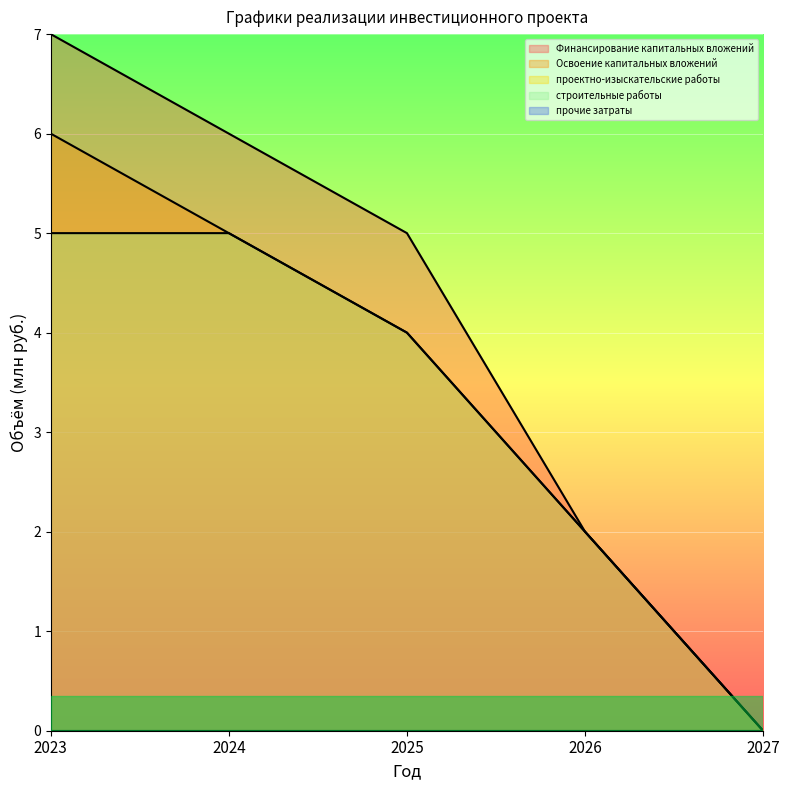

True or false: Финансирование капитальных вложений and Освоение капитальных вложений cross at least once.

False